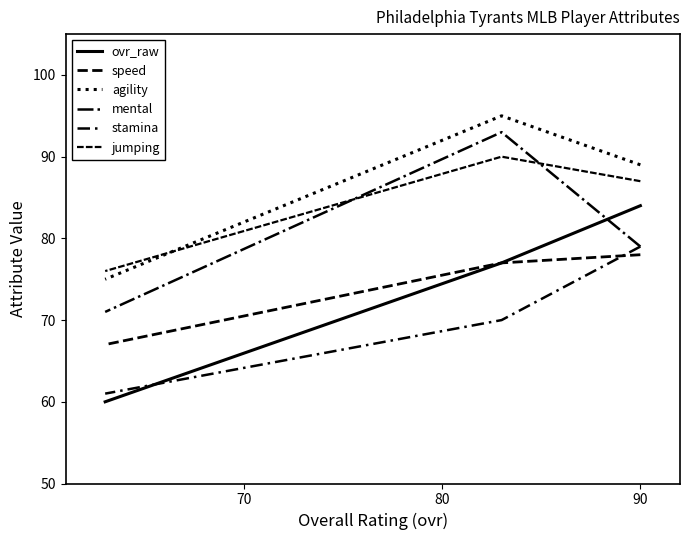

Between 60 and 80, which is larger?

60